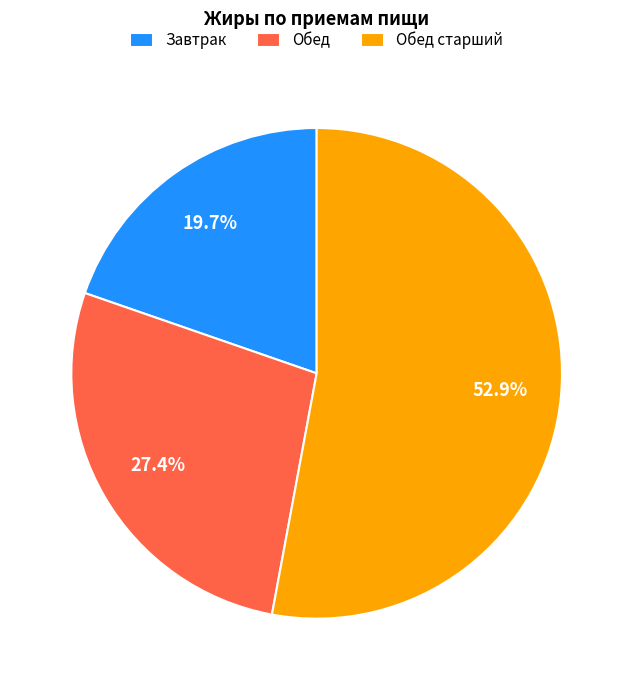

What percentage do Завтрак and Обед старший together represent?

72.6%